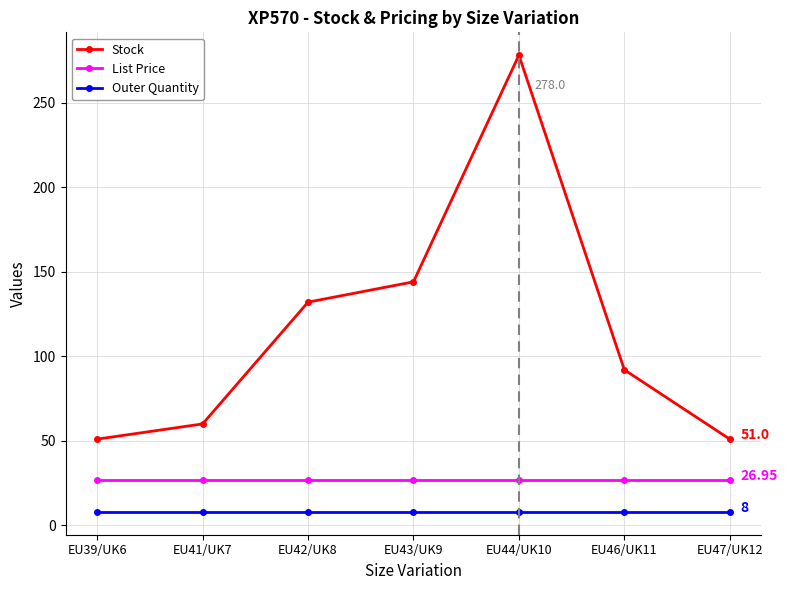

What are all the series names shown in the legend?

Stock, List Price, Outer Quantity